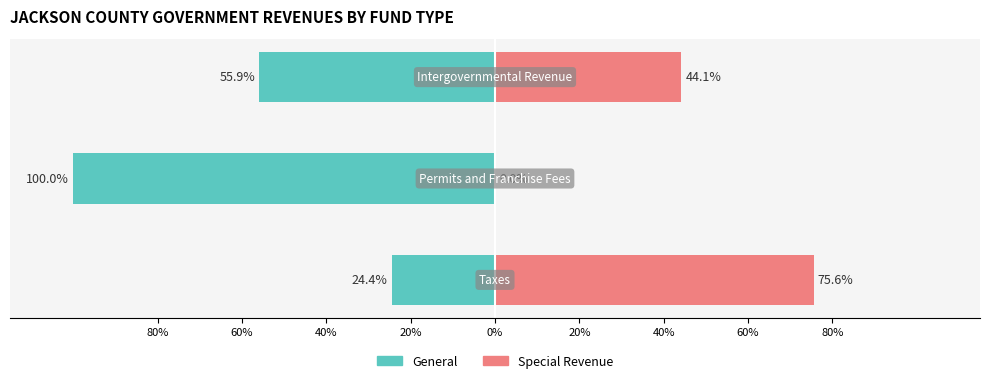

Reading right to left, extract all data points from this chart.

General: -55.9	-100.0	-24.4
Special Revenue: 44.1	0.0	75.6